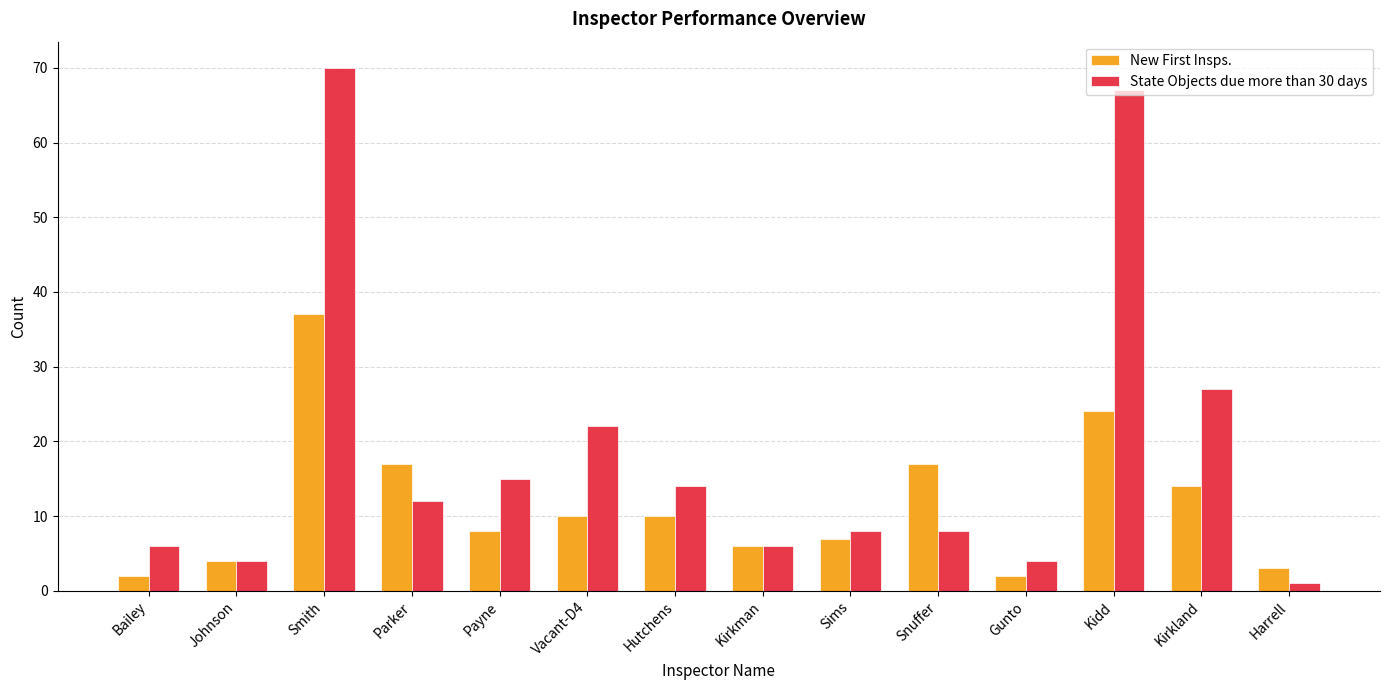

At which category is the sum across all series the highest?

Smith